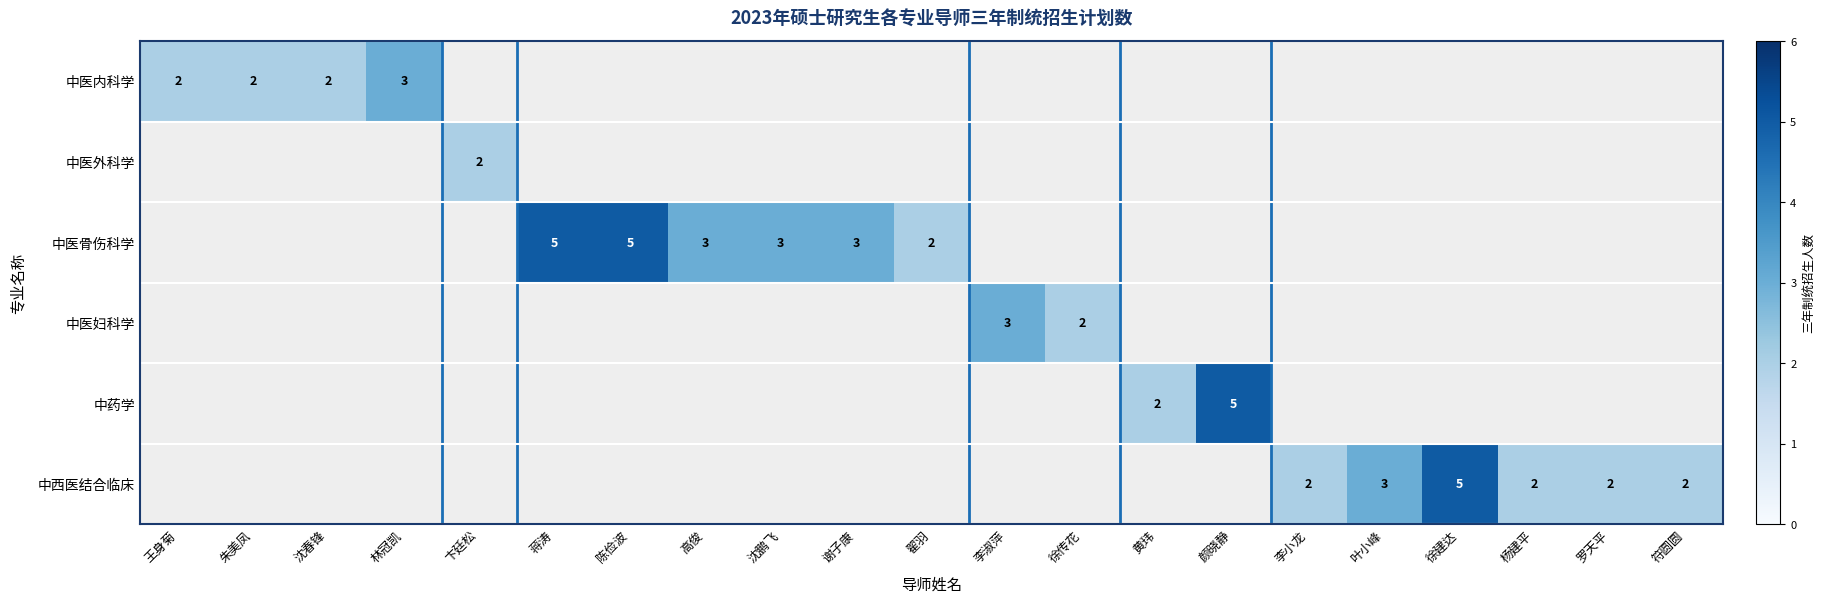

The 中西医结合临床 series shows 3 at 徐建达. True or false?

False